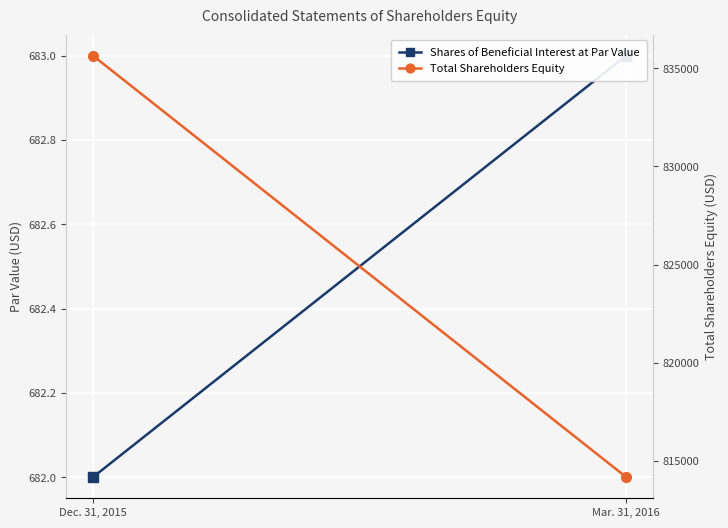

List the series in order of their overall mean, lowest first.

Shares of Beneficial Interest at Par Value, Total Shareholders Equity